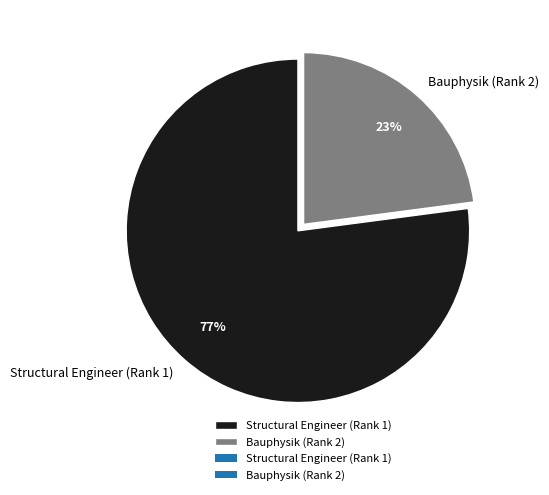

To the nearest percent, what is the difference between the largest and smallest slice percentages?

54%